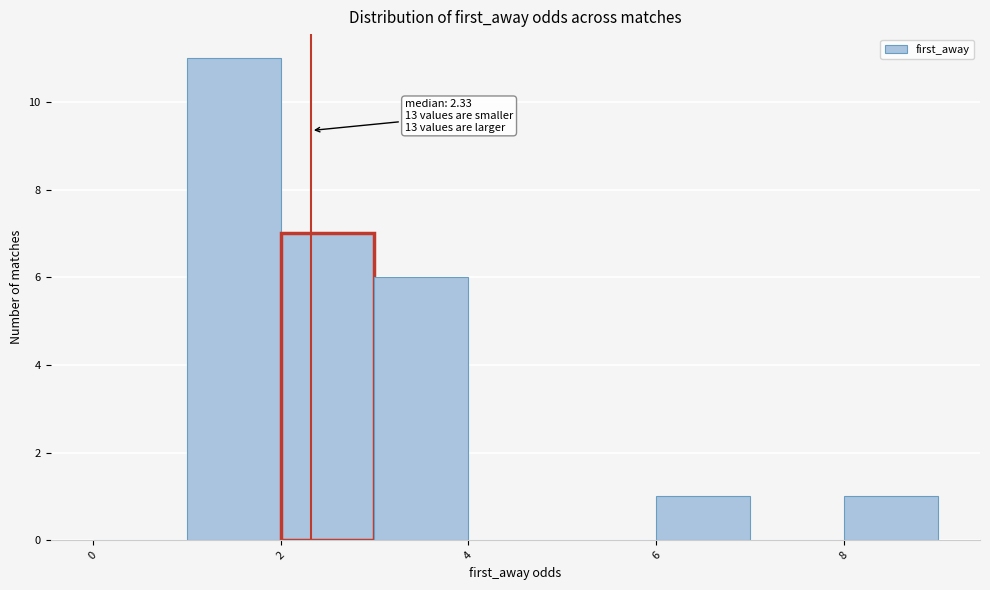

Which range on the x-axis has the tallest bar?

1 to 2